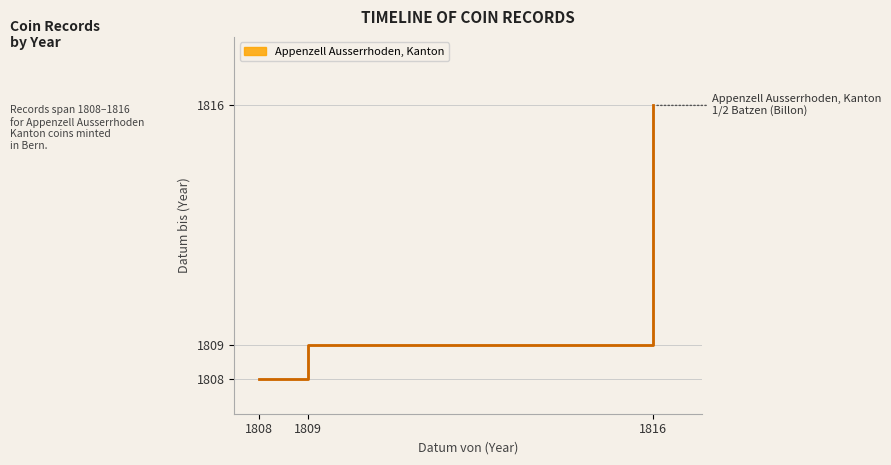

Is it true that the value at 1809 is 2901?

False